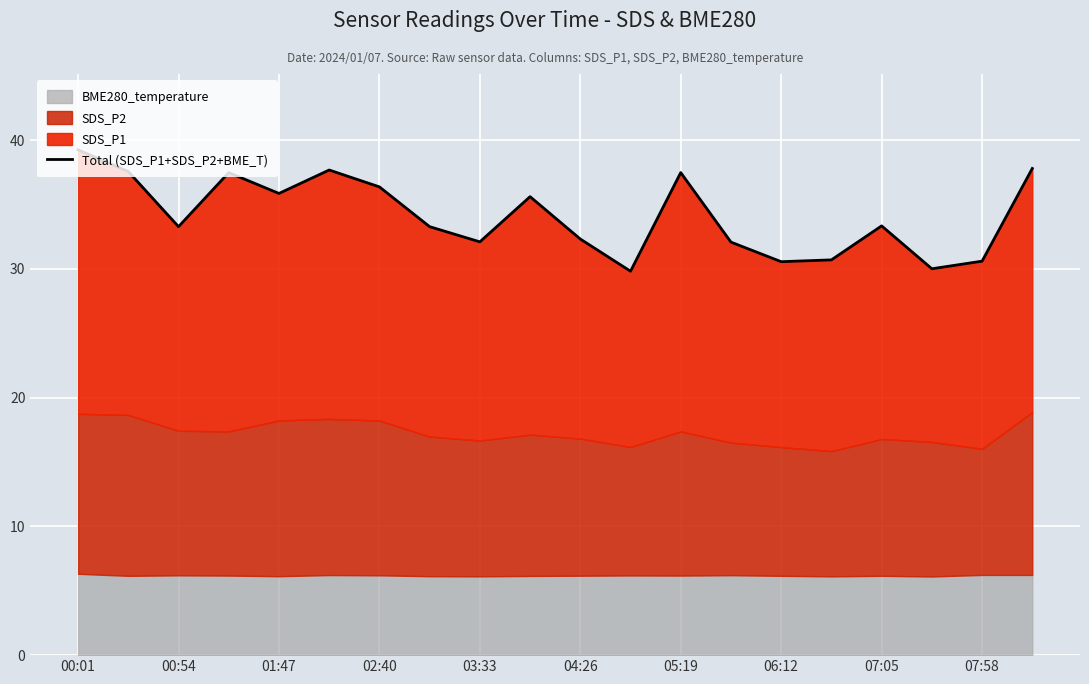

True or false: the data has more than 1 interior local peaks.

True